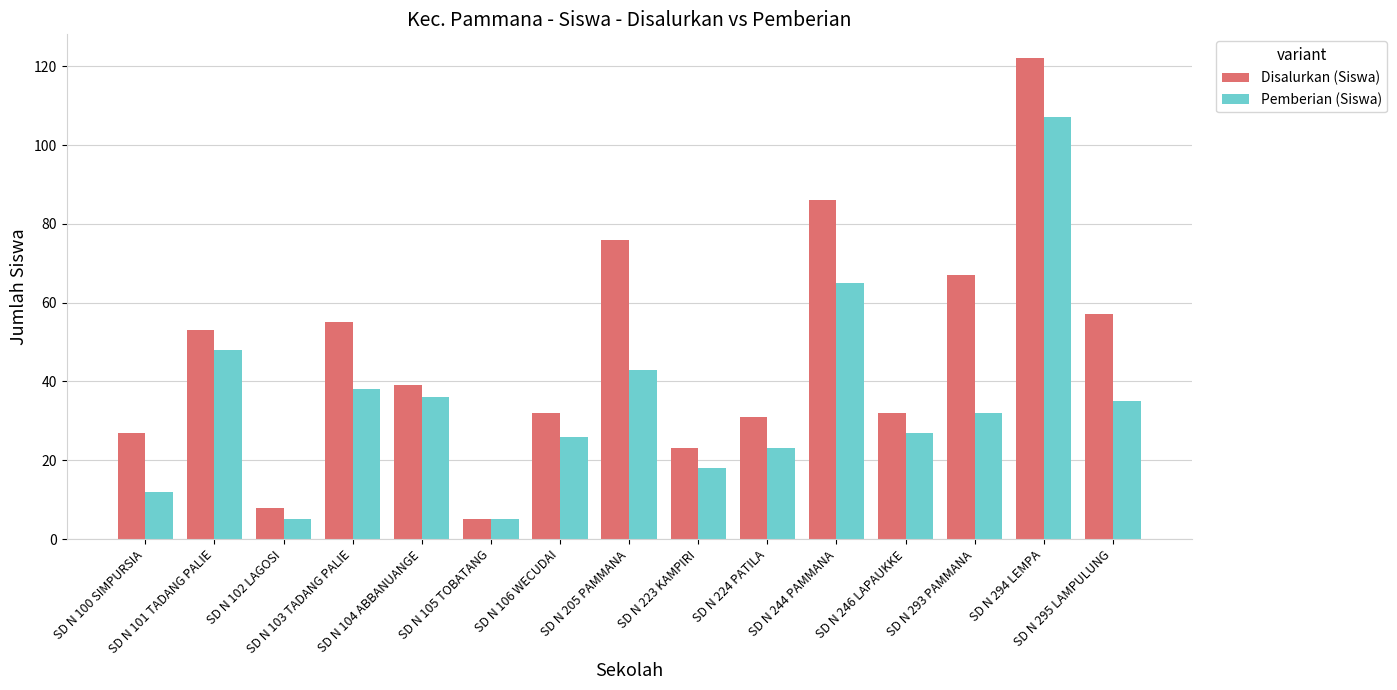

Reading left to right, what are all the values shown in this chart?

Disalurkan (Siswa): SD N 100 SIMPURSIA=27	SD N 101 TADANG PALIE=53	SD N 102 LAGOSI=8	SD N 103 TADANG PALIE=55	SD N 104 ABBANUANGE=39	SD N 105 TOBATANG=5	SD N 106 WECUDAI=32	SD N 205 PAMMANA=76	SD N 223 KAMPIRI=23	SD N 224 PATILA=31	SD N 244 PAMMANA=86	SD N 246 LAPAUKKE=32	SD N 293 PAMMANA=67	SD N 294 LEMPA=122	SD N 295 LAMPULUNG=57
Pemberian (Siswa): SD N 100 SIMPURSIA=12	SD N 101 TADANG PALIE=48	SD N 102 LAGOSI=5	SD N 103 TADANG PALIE=38	SD N 104 ABBANUANGE=36	SD N 105 TOBATANG=5	SD N 106 WECUDAI=26	SD N 205 PAMMANA=43	SD N 223 KAMPIRI=18	SD N 224 PATILA=23	SD N 244 PAMMANA=65	SD N 246 LAPAUKKE=27	SD N 293 PAMMANA=32	SD N 294 LEMPA=107	SD N 295 LAMPULUNG=35